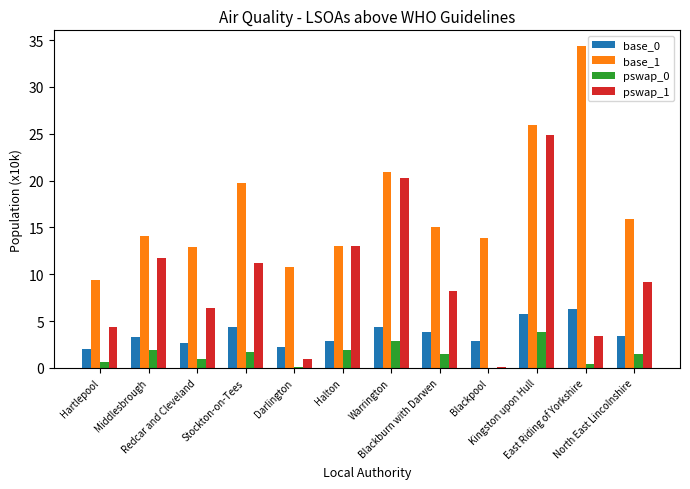

True or false: pswap_1 has a value of 14.1 at Blackburn with Darwen.

False